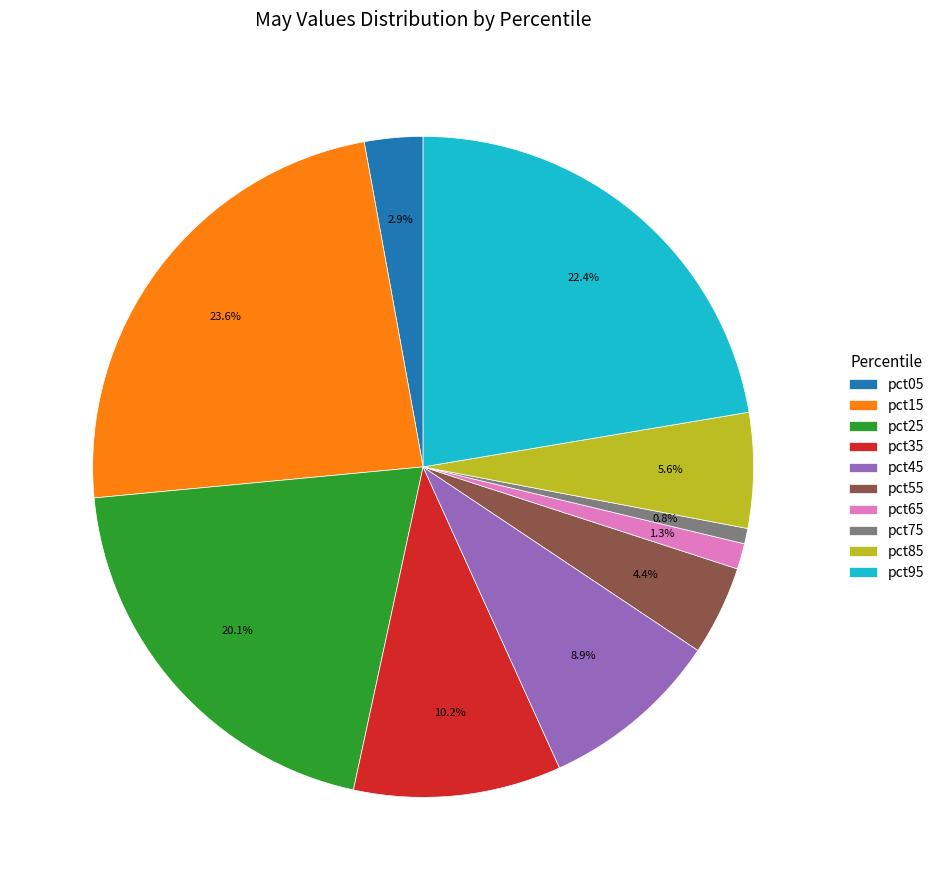

To the nearest percent, what is the combined percentage of pct55 and pct65?

6%